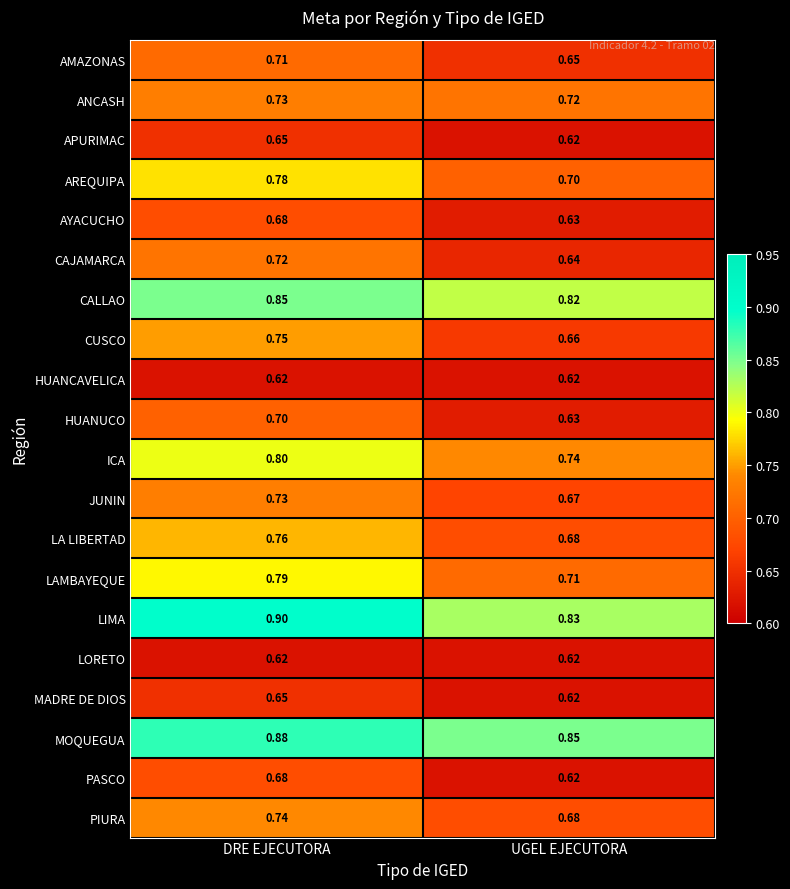

At which label is HUANUCO closest to 0?

UGEL EJECUTORA